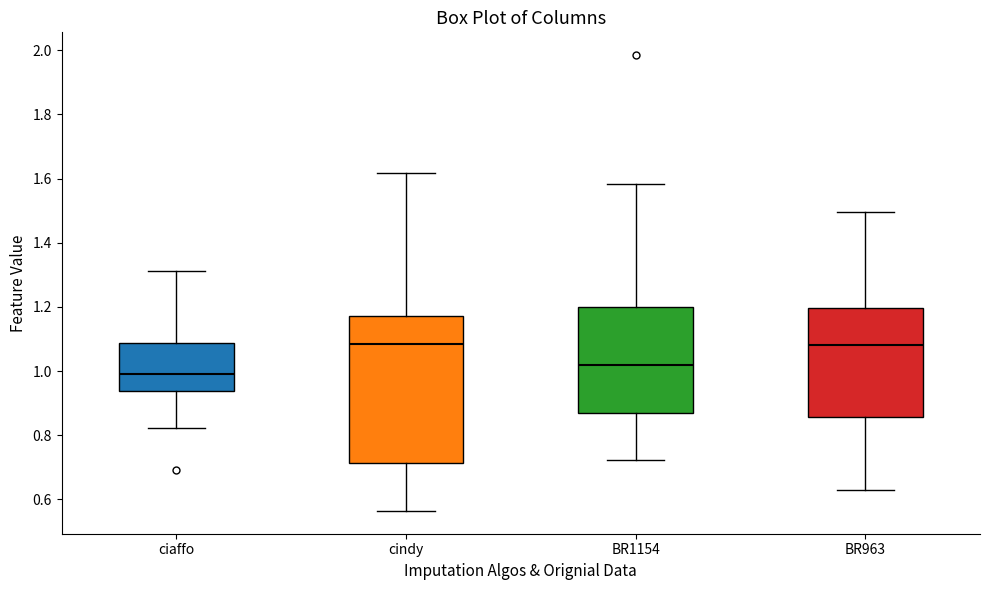

Which box's median line is the lowest?

ciaffo